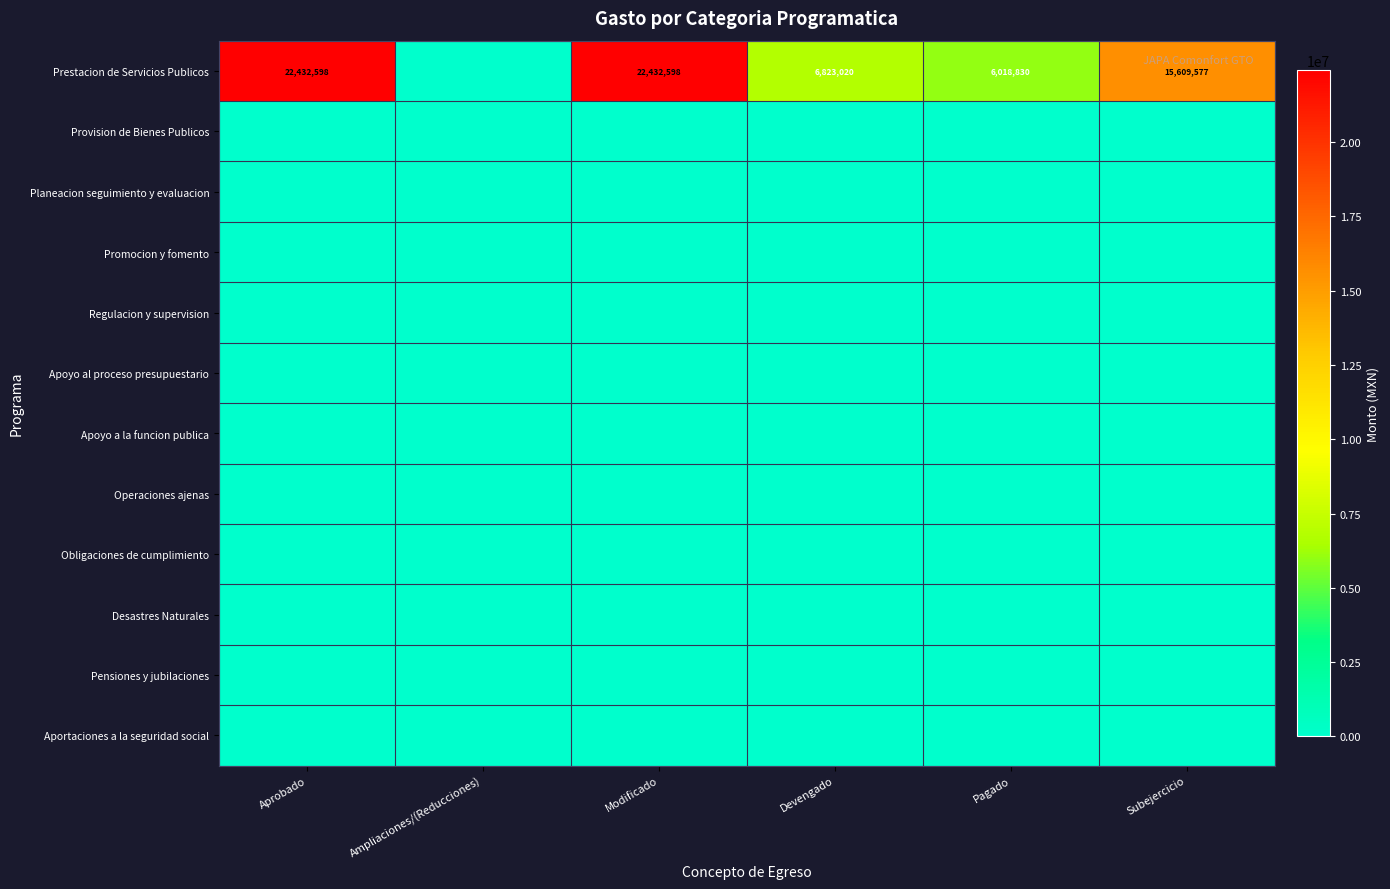

Count the number of data series in this chart.

12